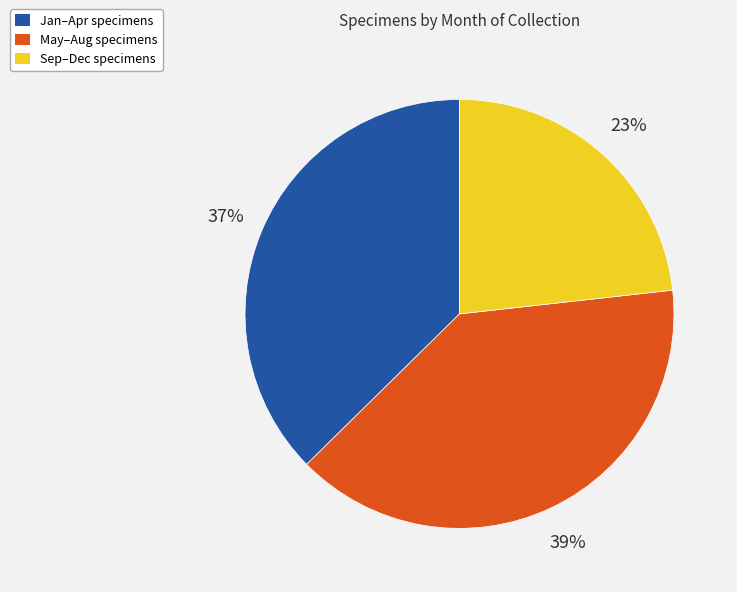

Which category has the biggest portion of the pie?

May–Aug specimens